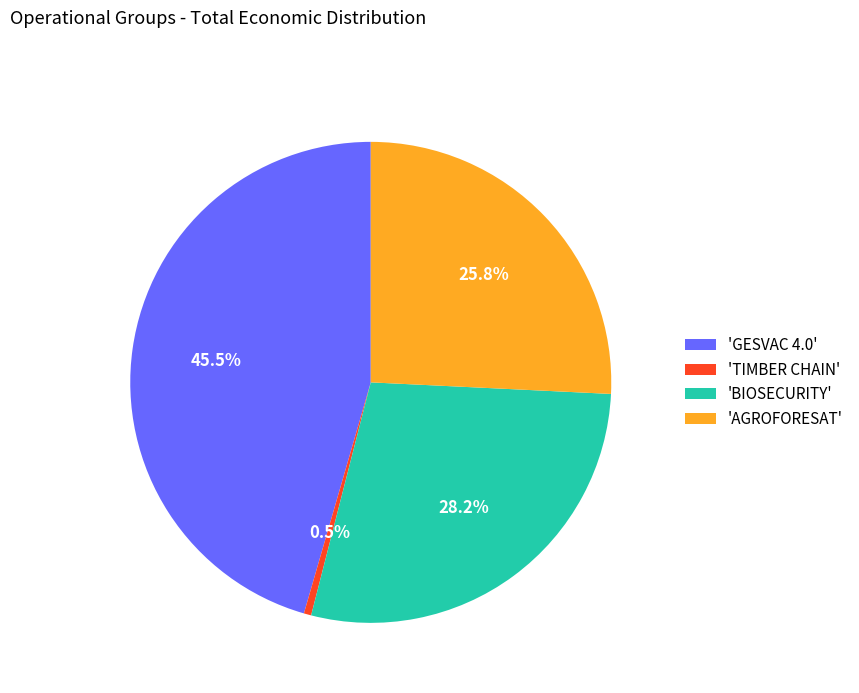

Does 'GESVAC 4.0' account for over 50% of the chart?

No